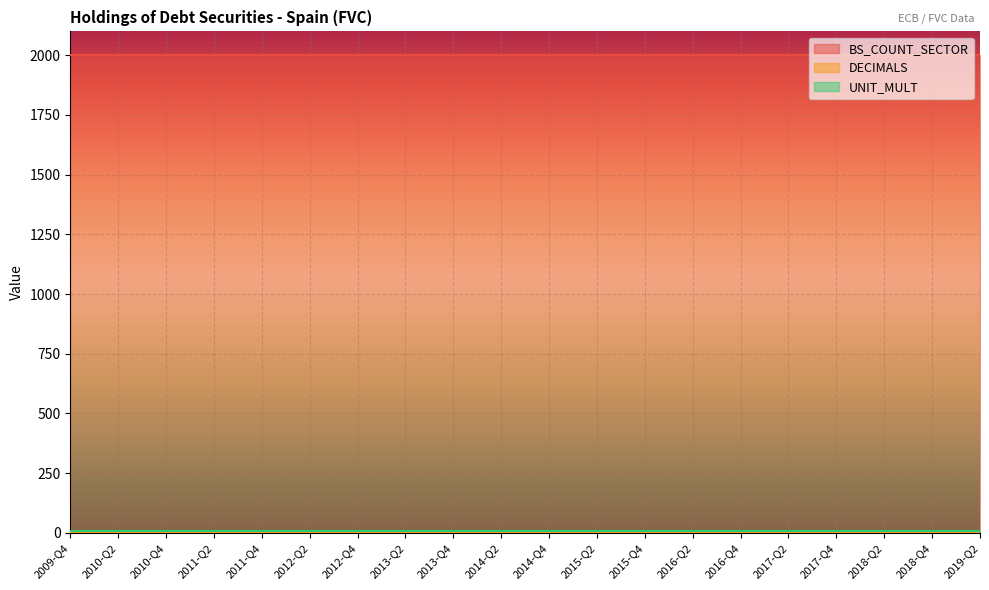

What is the label of the 17th point from the left?

2017-Q4